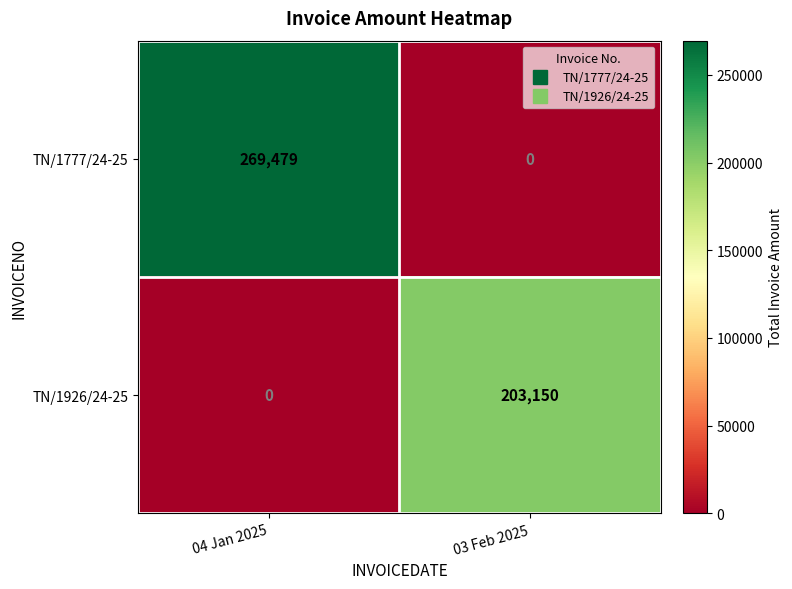

Rank the series at 04 Jan 2025 from highest to lowest value.

TN/1777/24-25, TN/1926/24-25